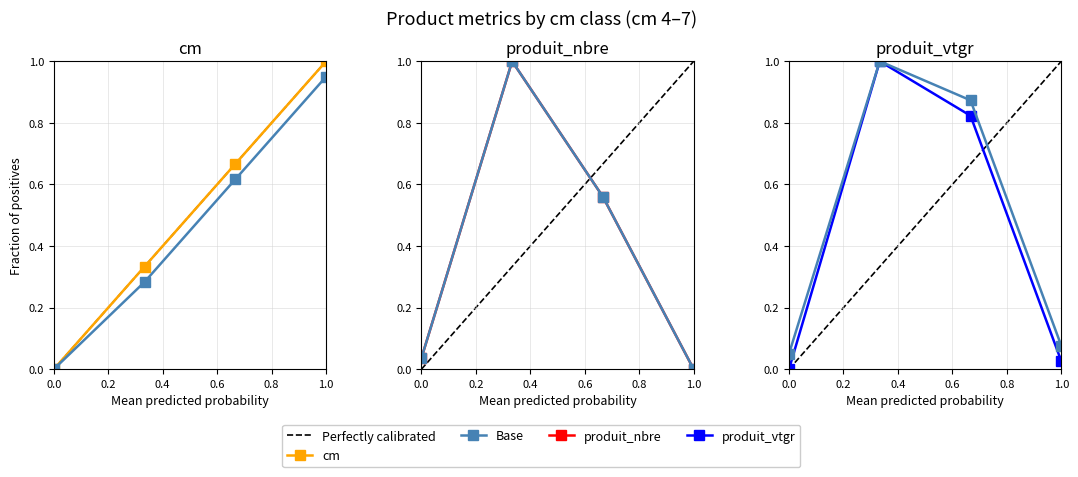

The value of produit_nbre at 1.0 is -0.6. True or false?

False